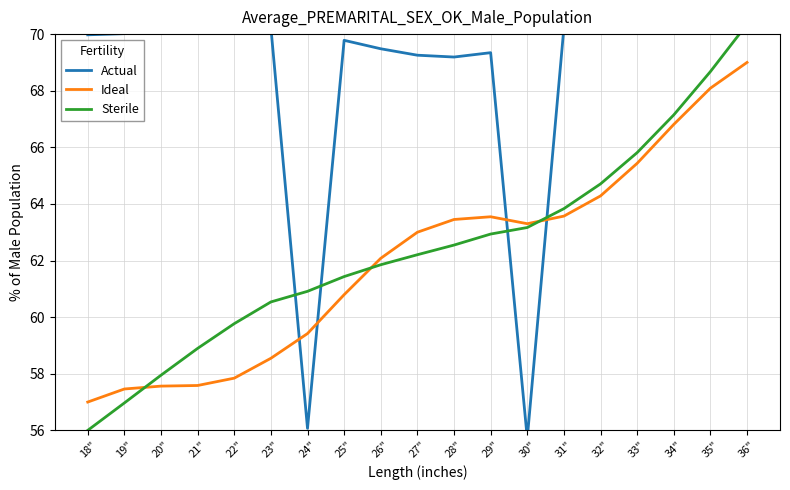

Does the chart have visible grid lines?

Yes